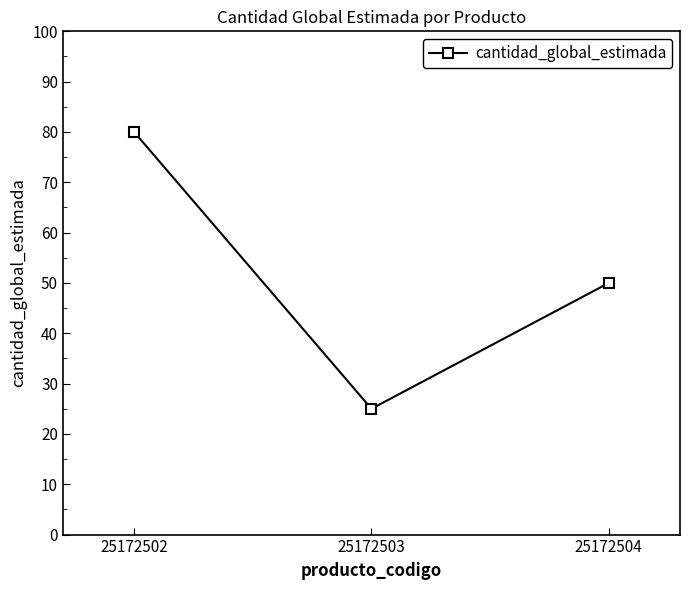

At which category does the chart reach its peak across all series?

25172502